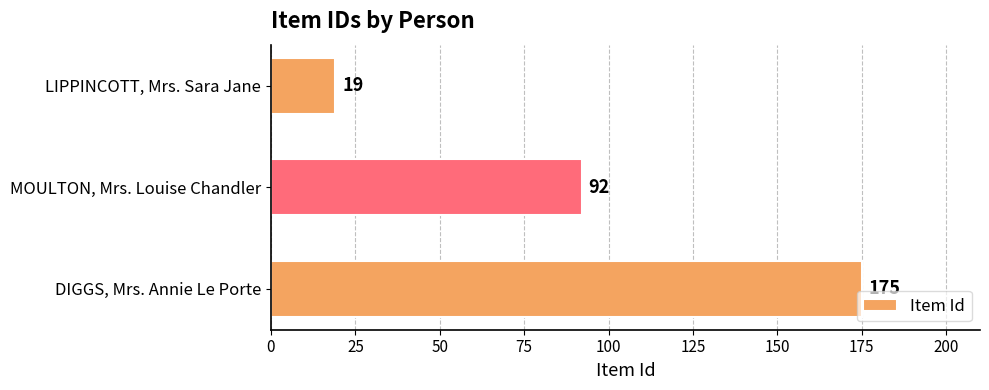

Reading top to bottom, transcribe all the data shown in this chart.

LIPPINCOTT, Mrs. Sara Jane=19	MOULTON, Mrs. Louise Chandler=92	DIGGS, Mrs. Annie Le Porte=175